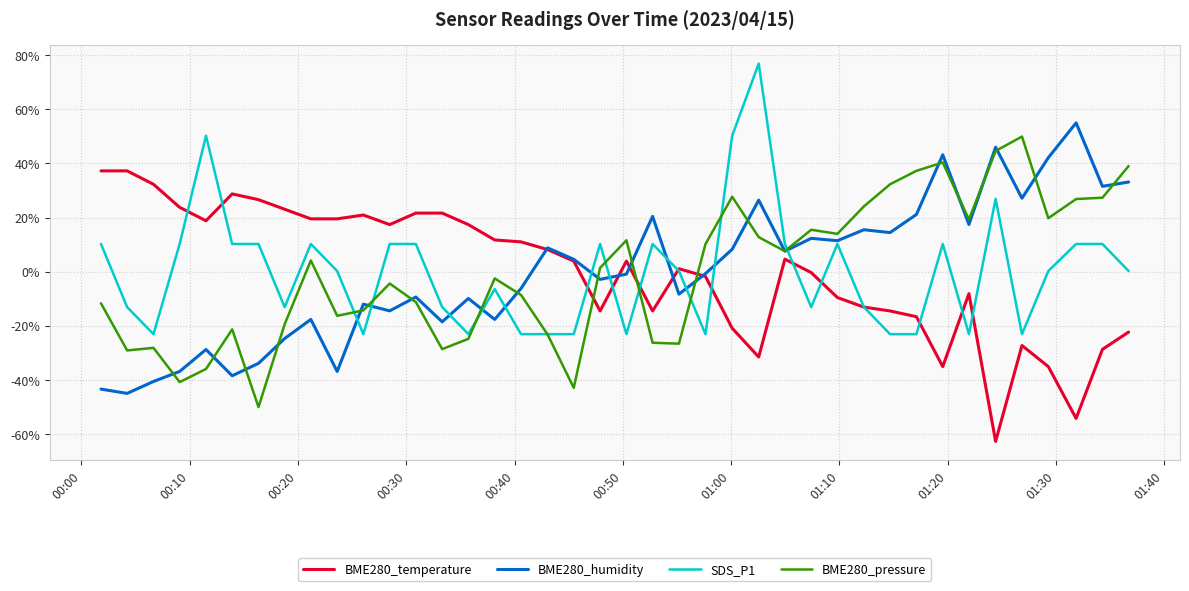

What is the maximum value for SDS_P1?

76.9